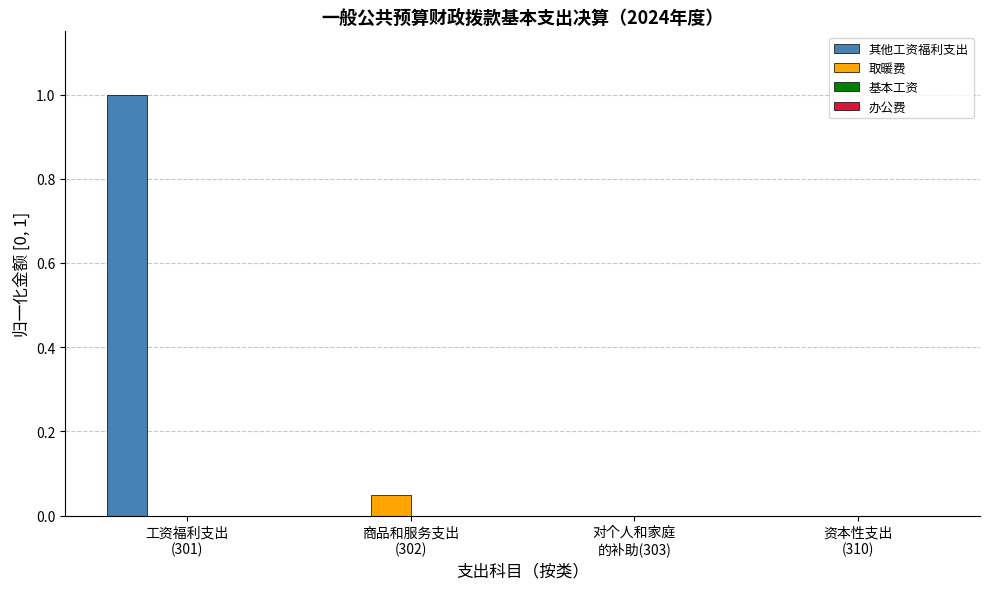

What is the total value across all series at 工资福利支出
(301)?

1.0